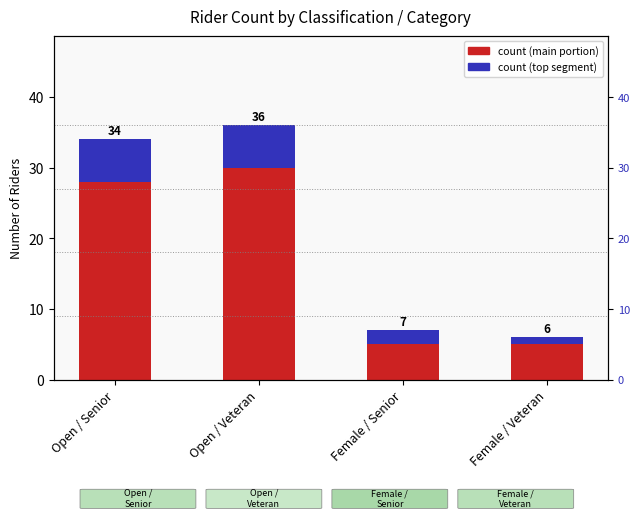

How many groups of bars are there?

4